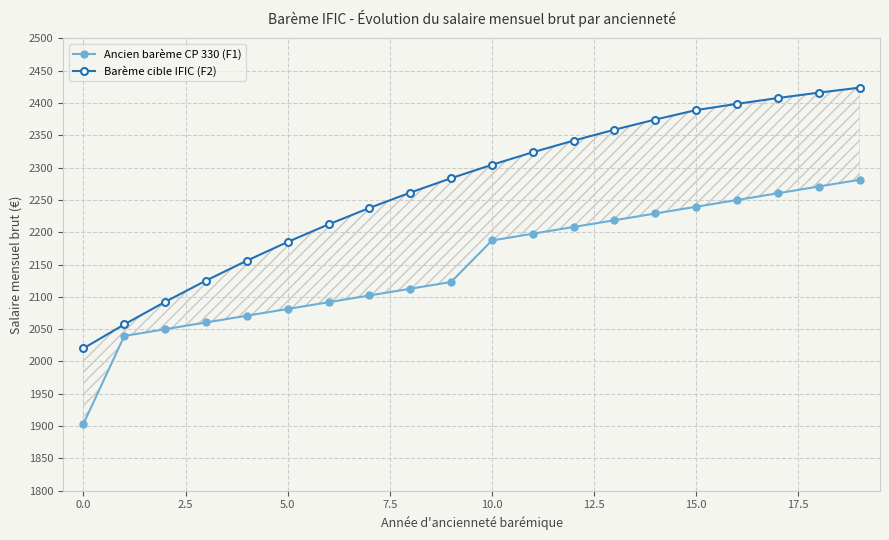

What is the value of the Barème cible IFIC (F2) point at the 20th from the left?

2423.6